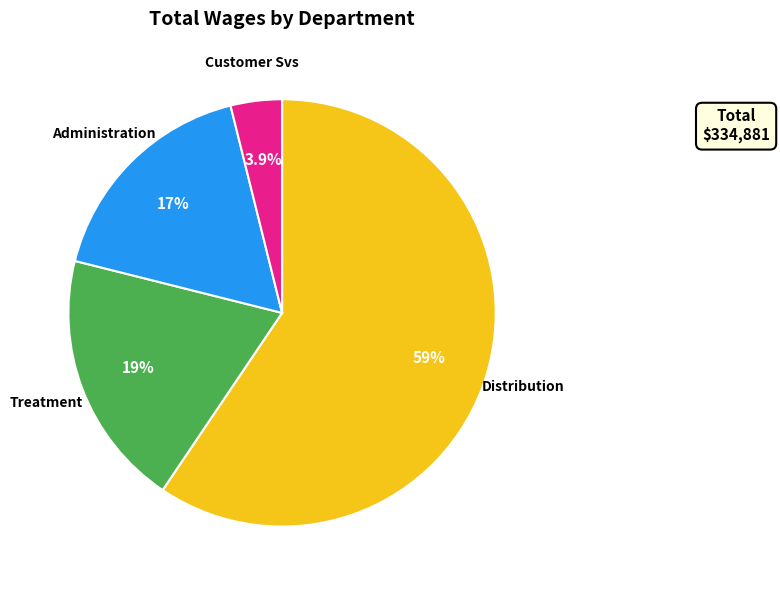

Does any single category account for the majority?

Yes